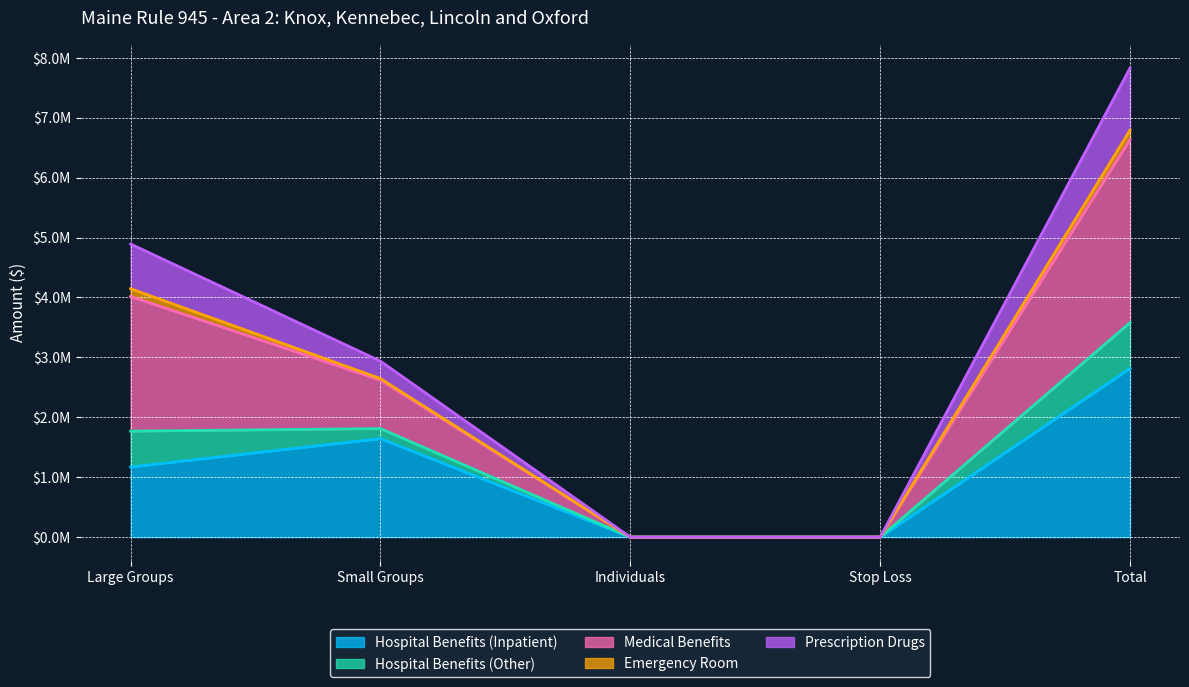

How many data points in Hospital Benefits (Inpatient) are less than 1171273?

2